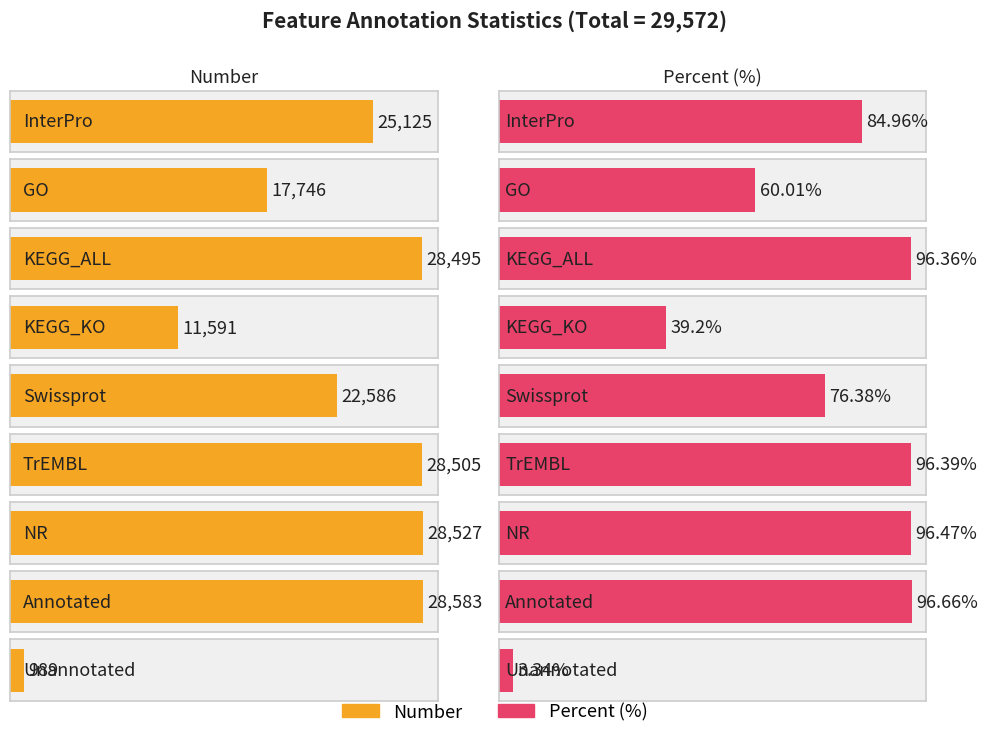

Rank the series at InterPro from lowest to highest value.

Percent, Number